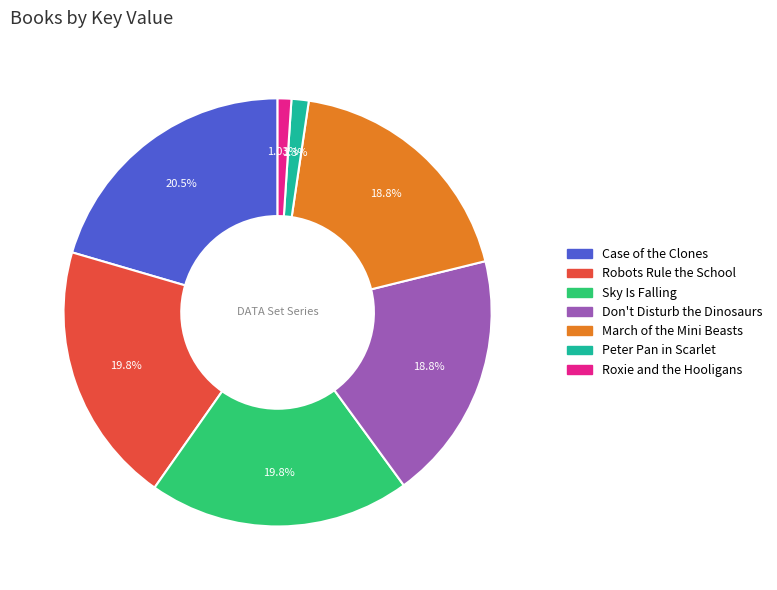

To the nearest percent, what percentage of the pie is March of the Mini Beasts?

19%